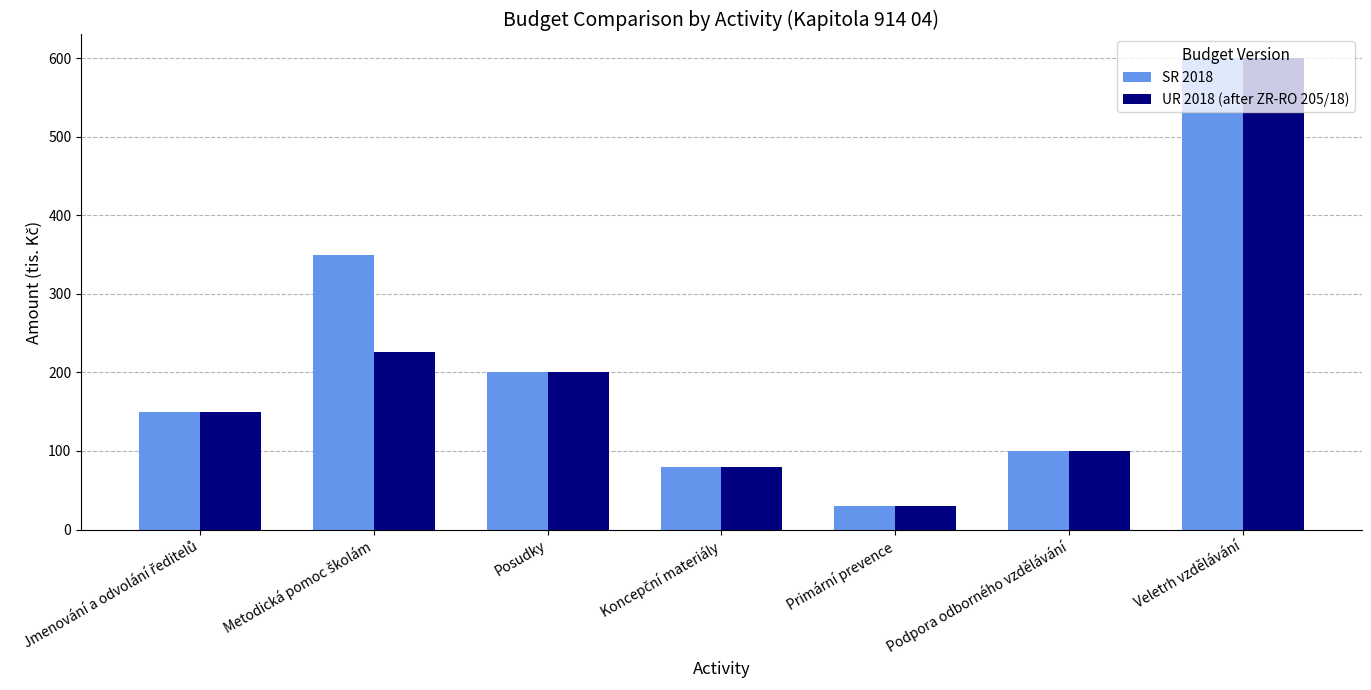

How many bars are there in each group?

2